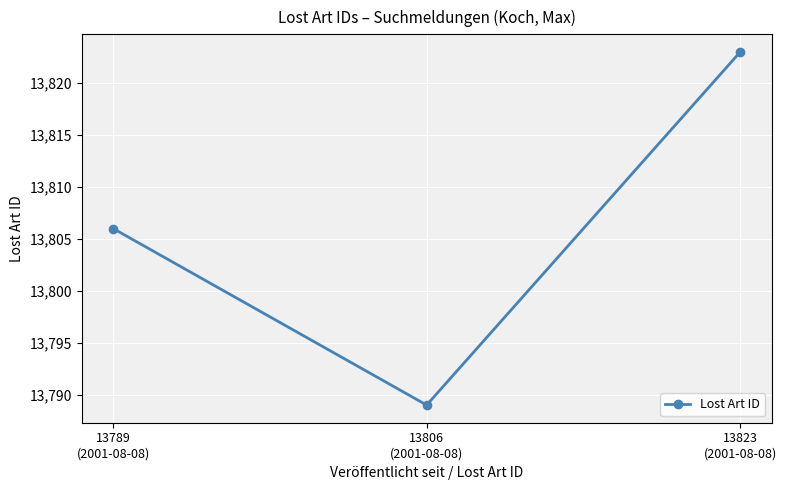

Reading right to left, list all the values displayed in this chart.

13823	13789	13806